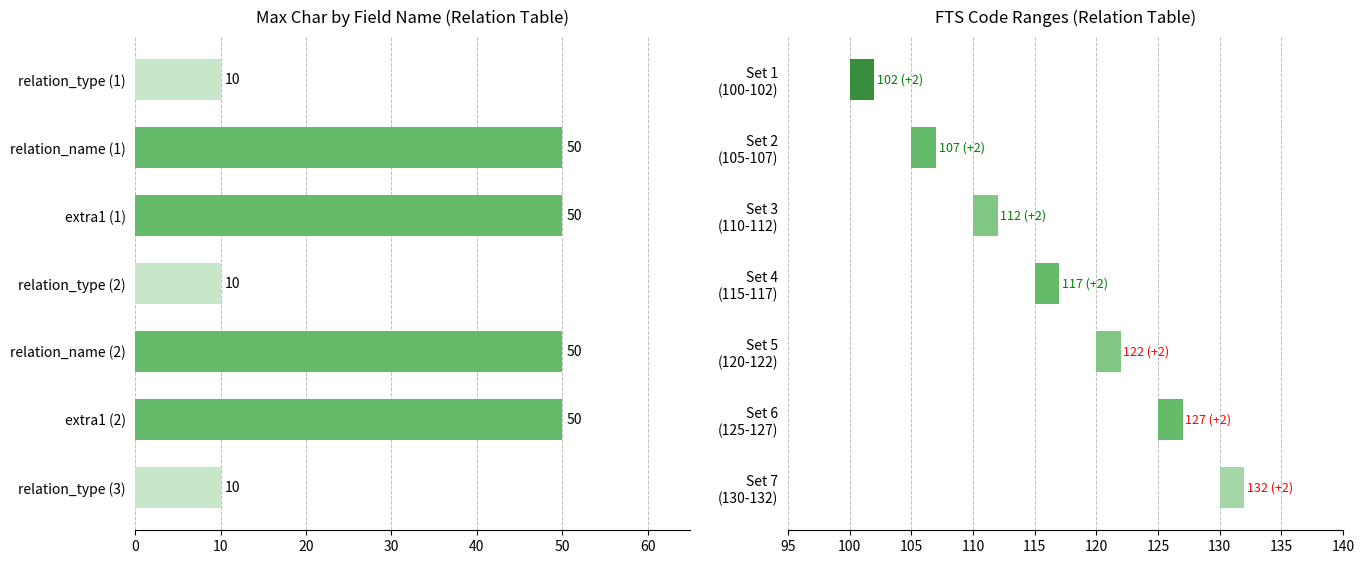

True or false: FTS Code Range has a value of 0.4 at 120.

False